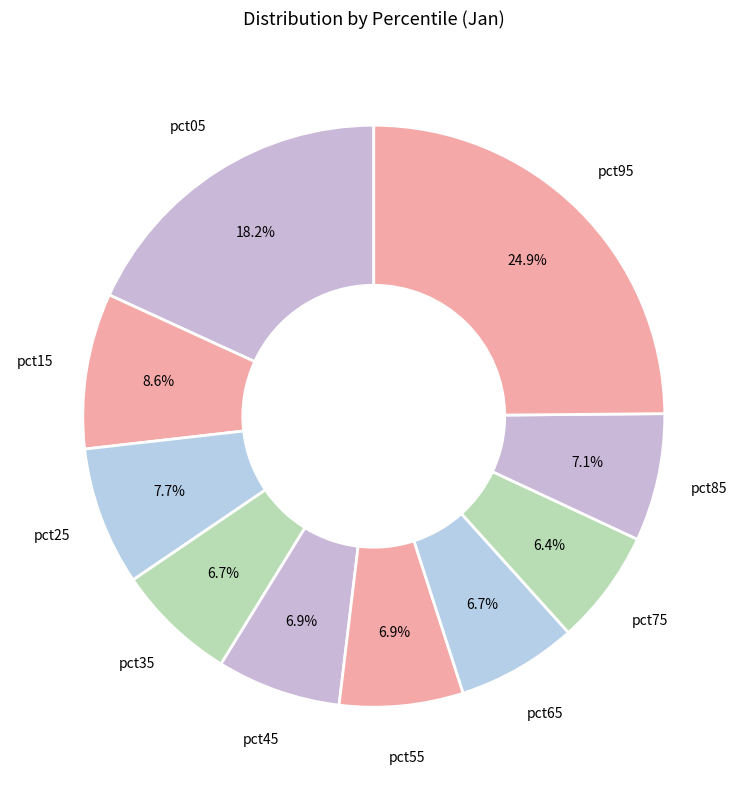

Count the number of slices in the pie.

10